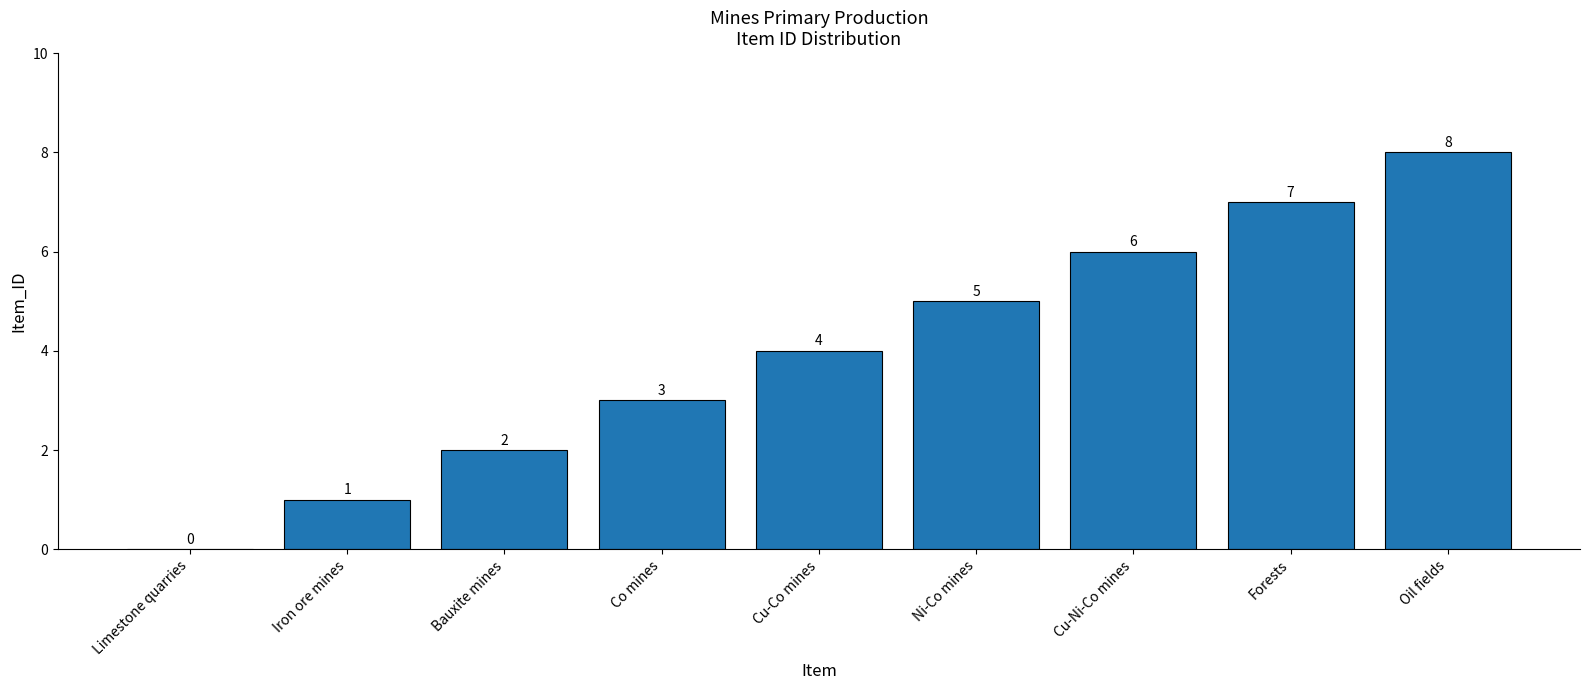

Which label corresponds to the largest value in the chart?

Oil fields